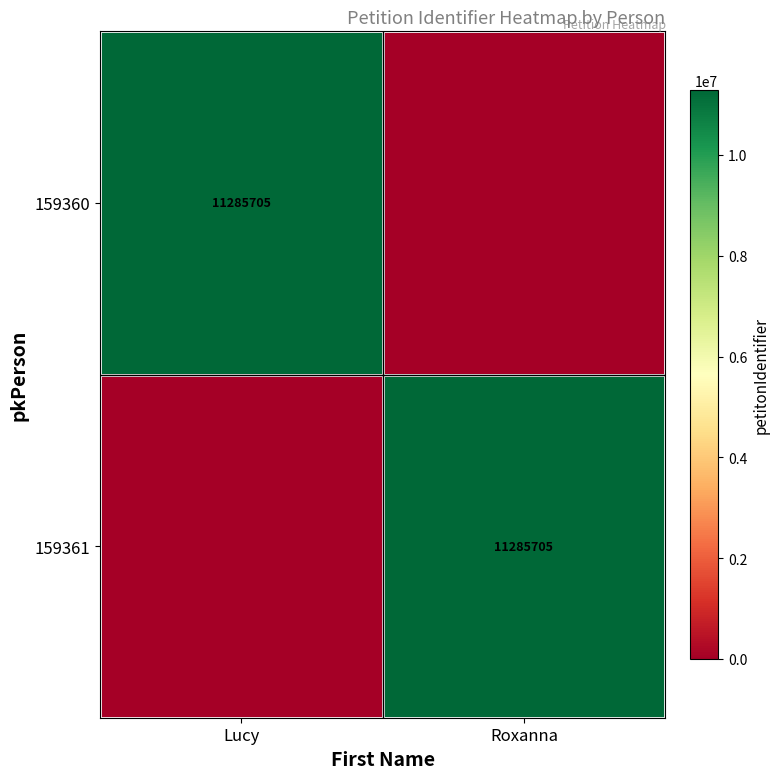

Which has a higher value, Lucy or Roxanna?

Lucy